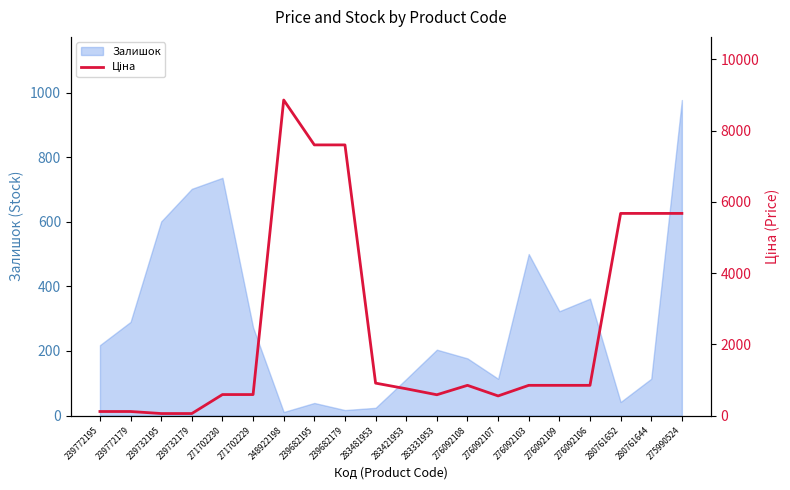

What position from the left is 275990524?

20